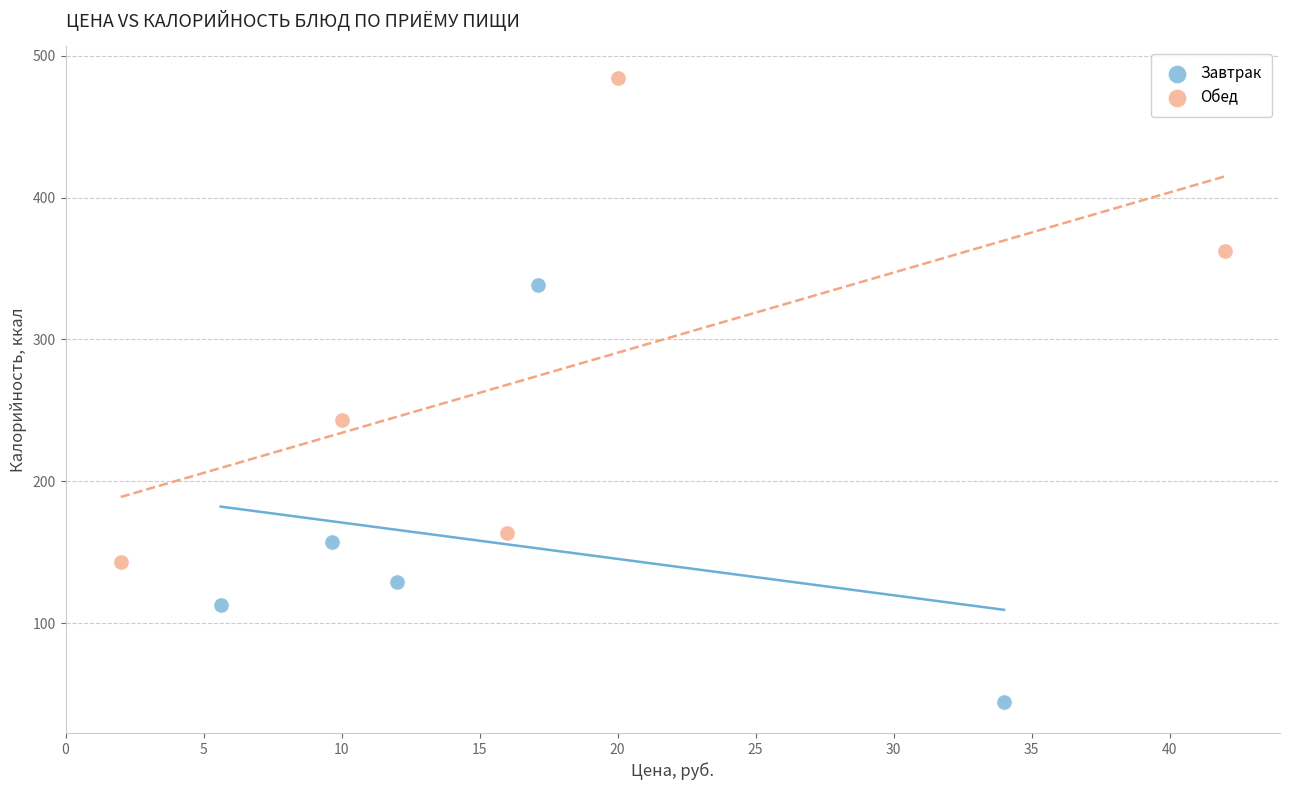

Which series reaches the minimum Y coordinate?

Завтрак